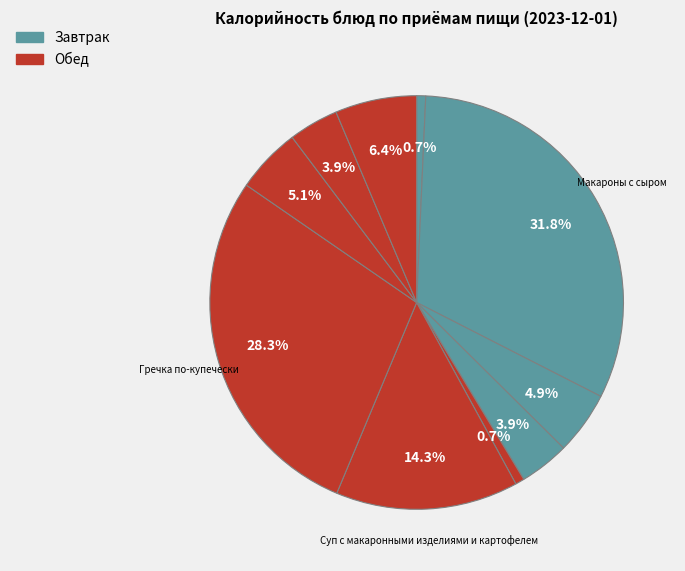

Is there any slice that represents more than half of the pie?

No